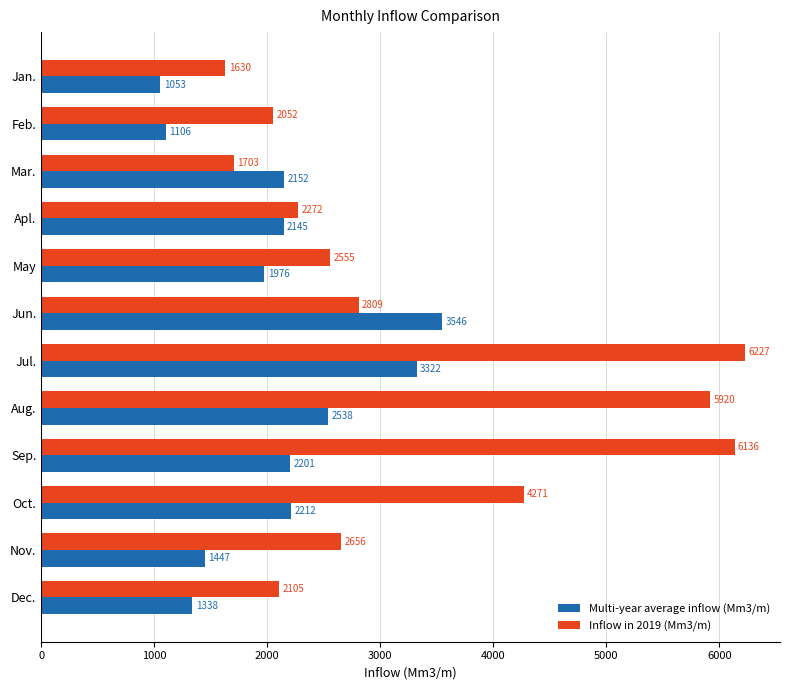

At how many categories does at least one series exceed 2470?

7